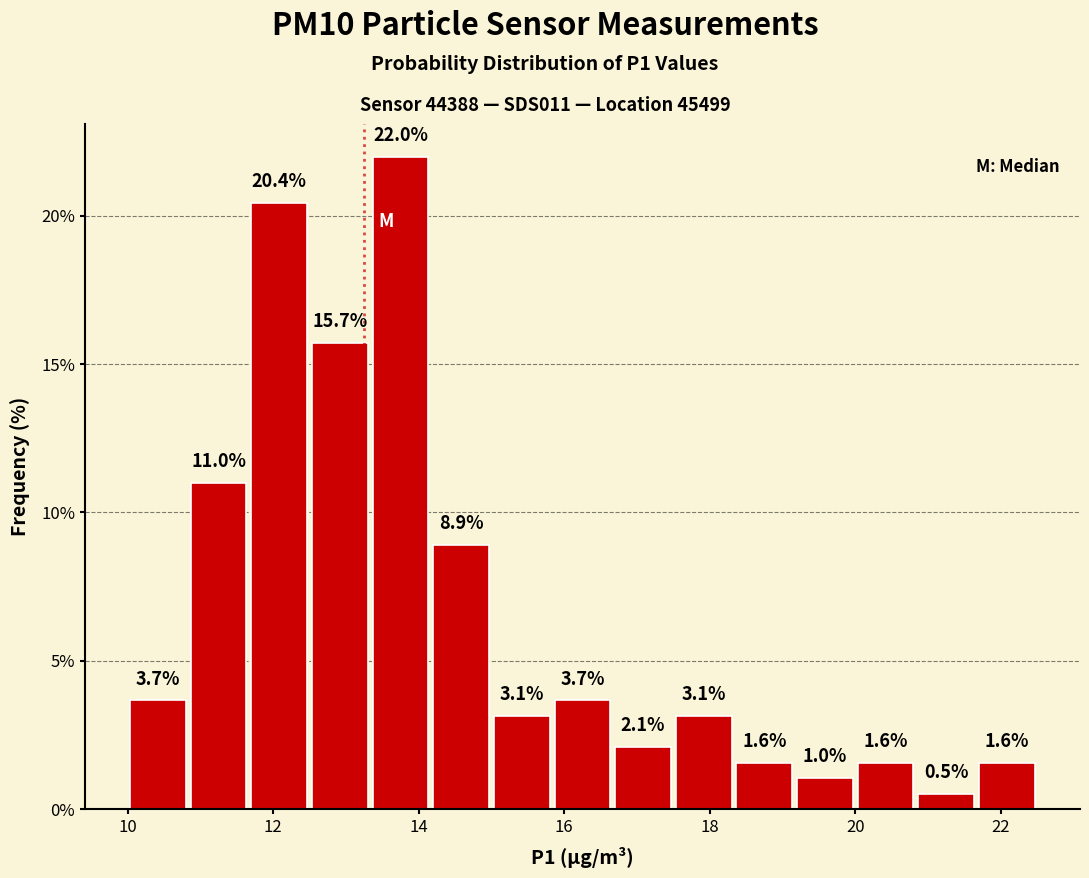

Reading left to right, list every bar in this chart as the range it spans on the x-axis followed by its height. The bar edges are not printed on the chart, so give them approximately, as read against the axis.

10.0 to 10.8: 3.7
10.8 to 11.6: 11.0
11.6 to 12.6: 20.4
12.6 to 13.4: 15.7
13.4 to 14.2: 22.0
14.2 to 15.0: 8.9
15.0 to 15.8: 3.1
15.8 to 16.6: 3.7
16.6 to 17.6: 2.1
17.6 to 18.4: 3.1
18.4 to 19.2: 1.6
19.2 to 20.0: 1.0
20.0 to 20.8: 1.6
20.8 to 21.6: 0.5
21.6 to 22.6: 1.6